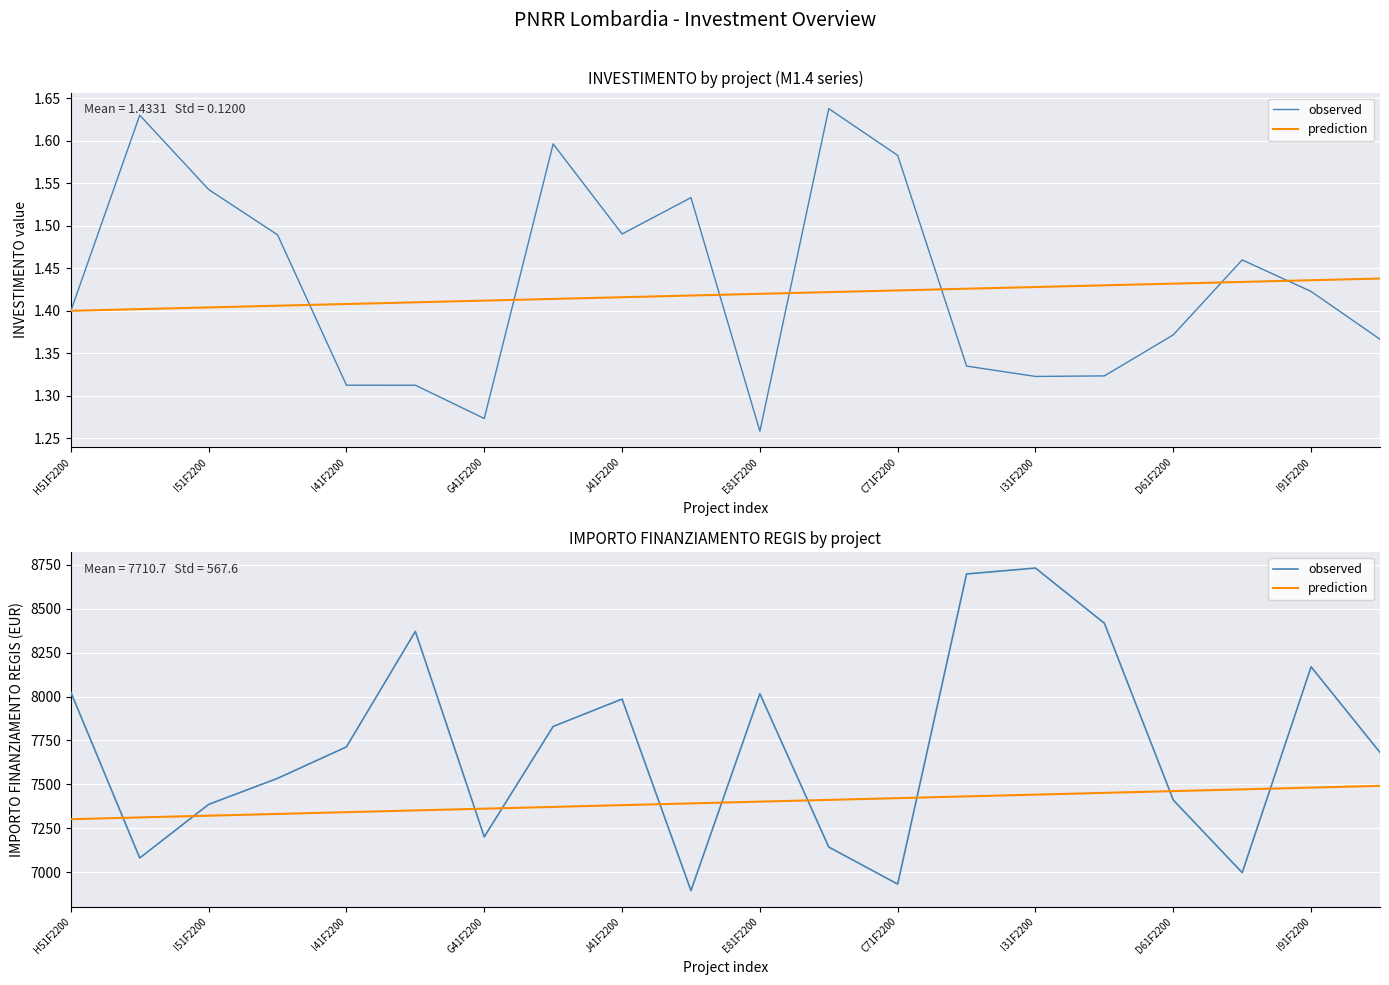

True or false: prediction and observed intersect in this chart.

True